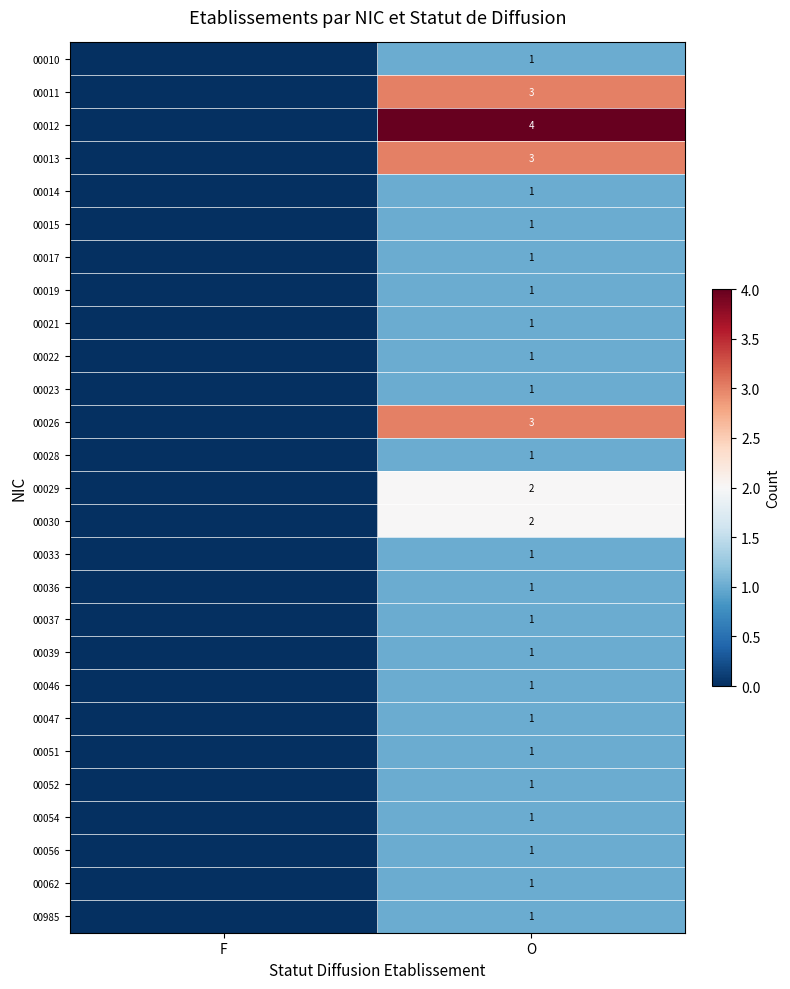

Which category has the highest value across all series?

O